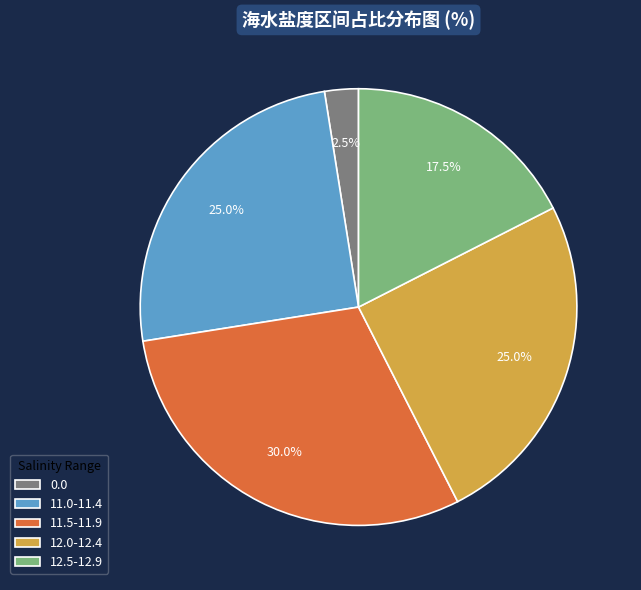

What percentage do 12.5-12.9 and 12.0-12.4 together represent?

42.5%